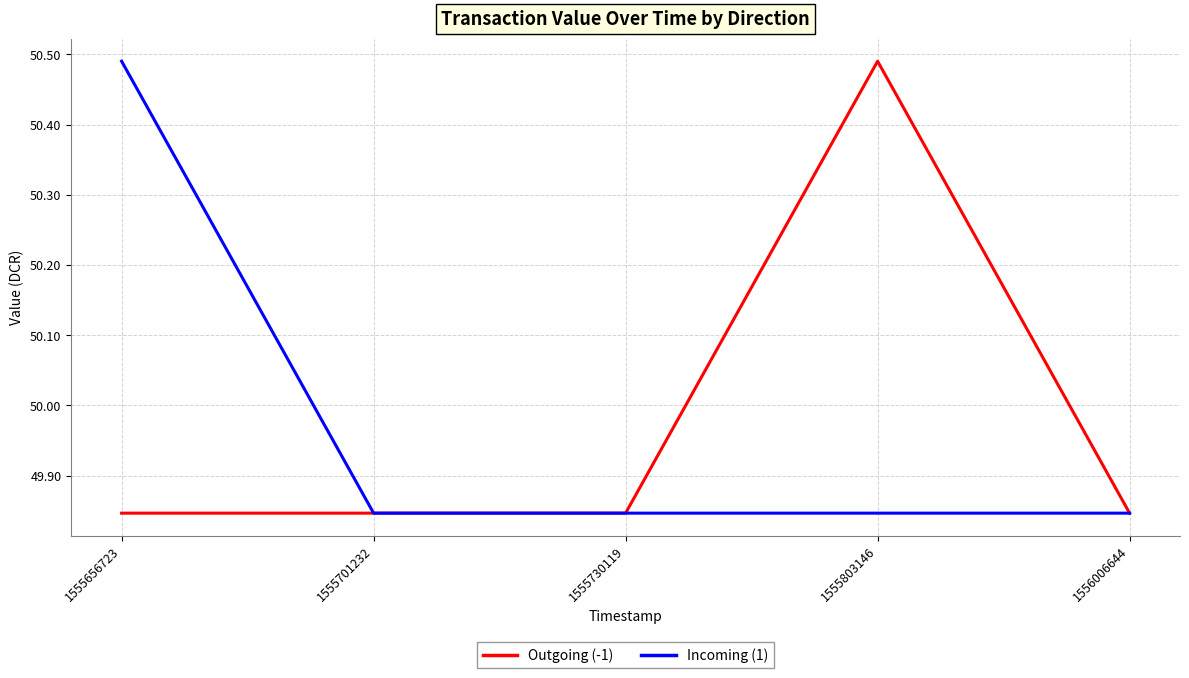

What is the average value of the Incoming (1) series?

50.0